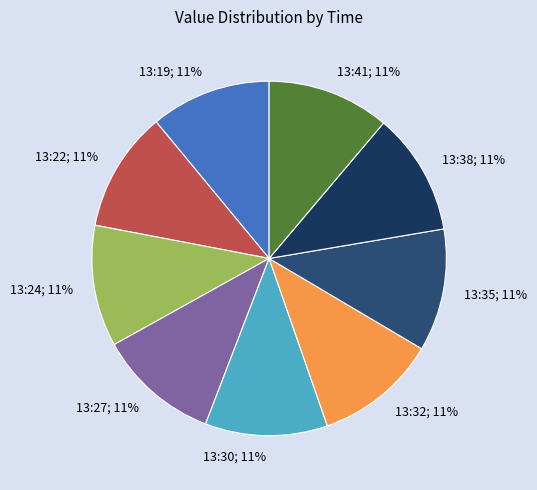

Count the number of slices in the pie.

9